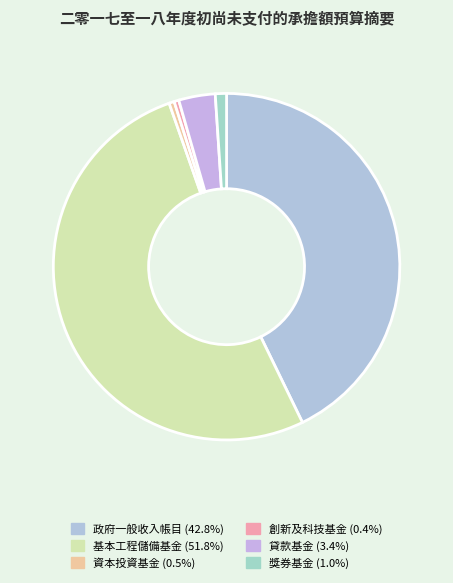

Does 基本工程儲備基金 account for over 50% of the chart?

Yes